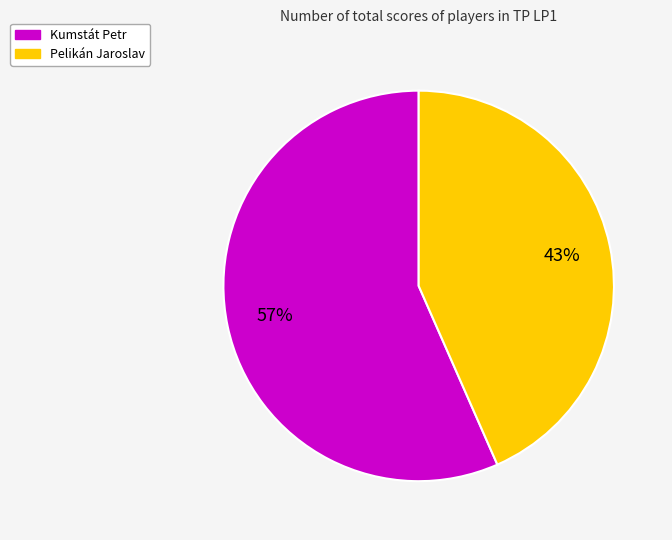

Rank the categories by value from lowest to highest.

Pelikán Jaroslav, Kumstát Petr